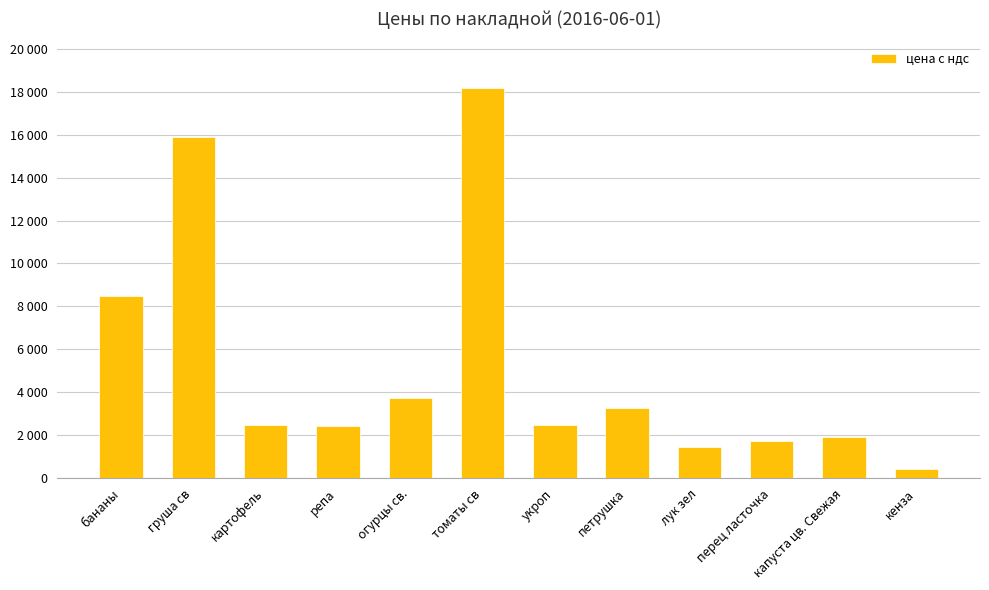

The chart shows a value of 3264.0 at петрушка. True or false?

True